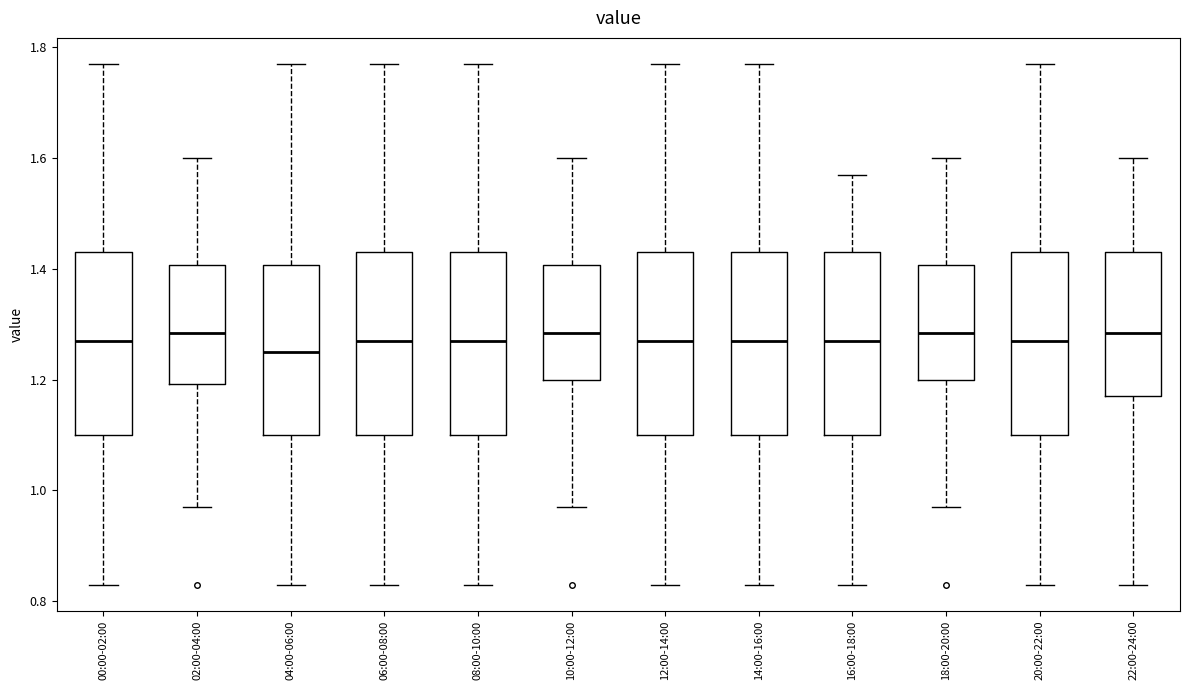

Where does the upper whisker of the box for 22:00-24:00 end on the y-axis? The values are not printed on the chart, so give them approximately, as read against the axis.

1.60